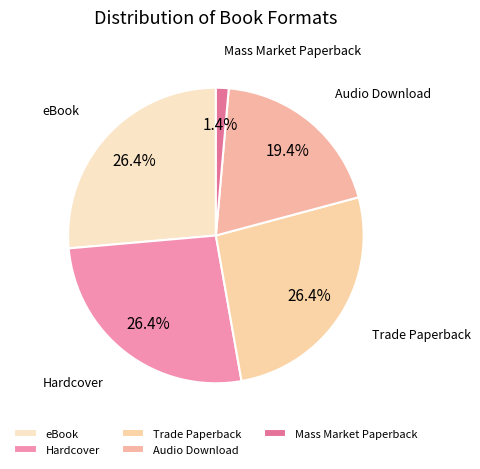

To the nearest percent, what is the difference between the largest and smallest slice percentages?

25%